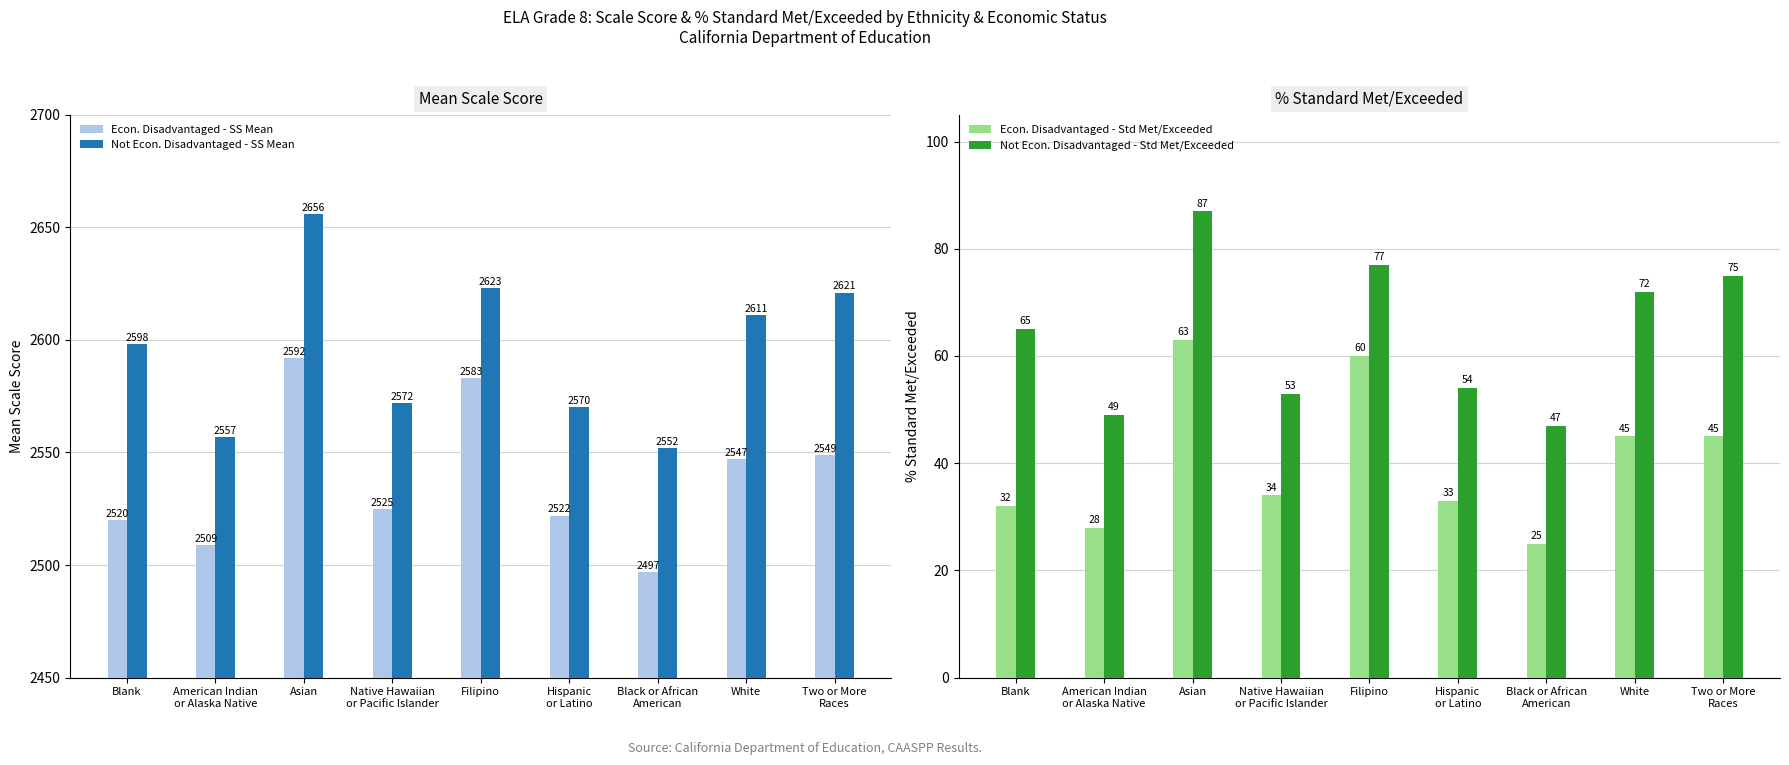

Between Filipino and White, which series saw the biggest shift?

Econ. Disadvantaged - SS Mean